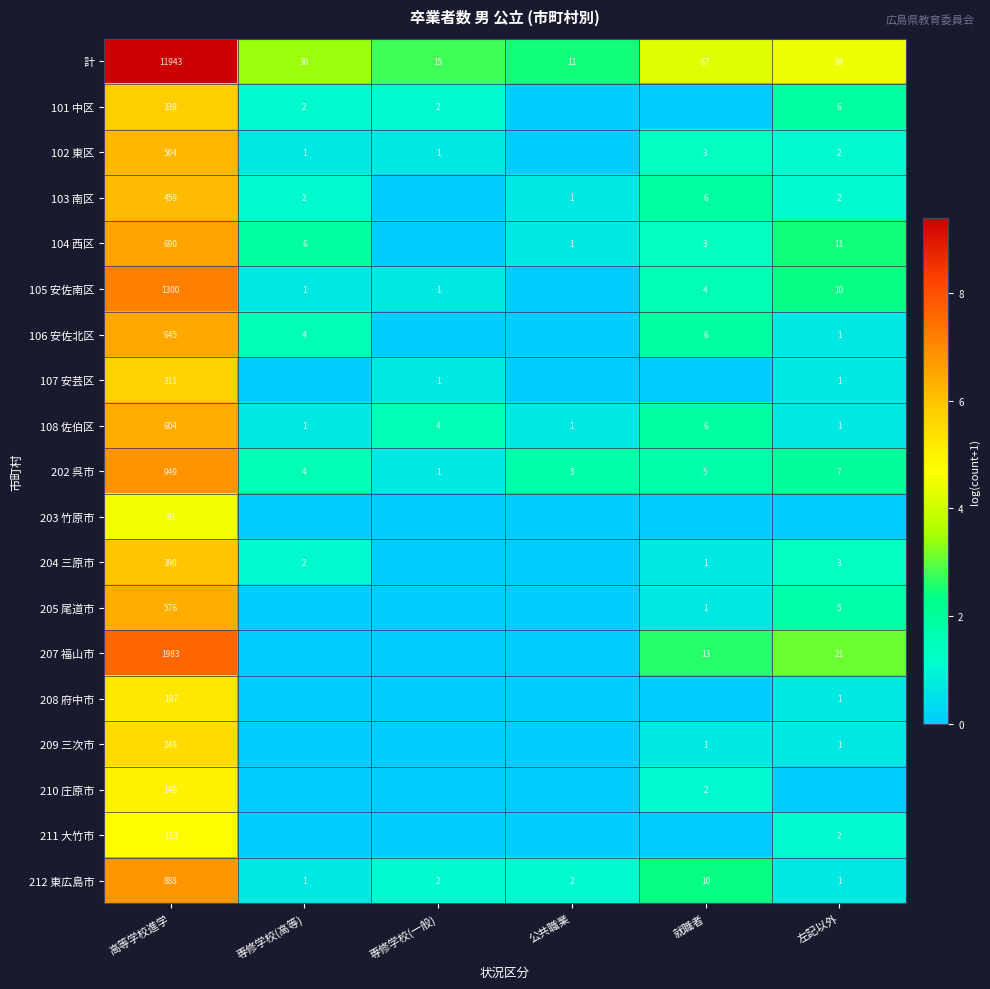

Is it true that 202 呉市 equals 10 at 左記以外?

False